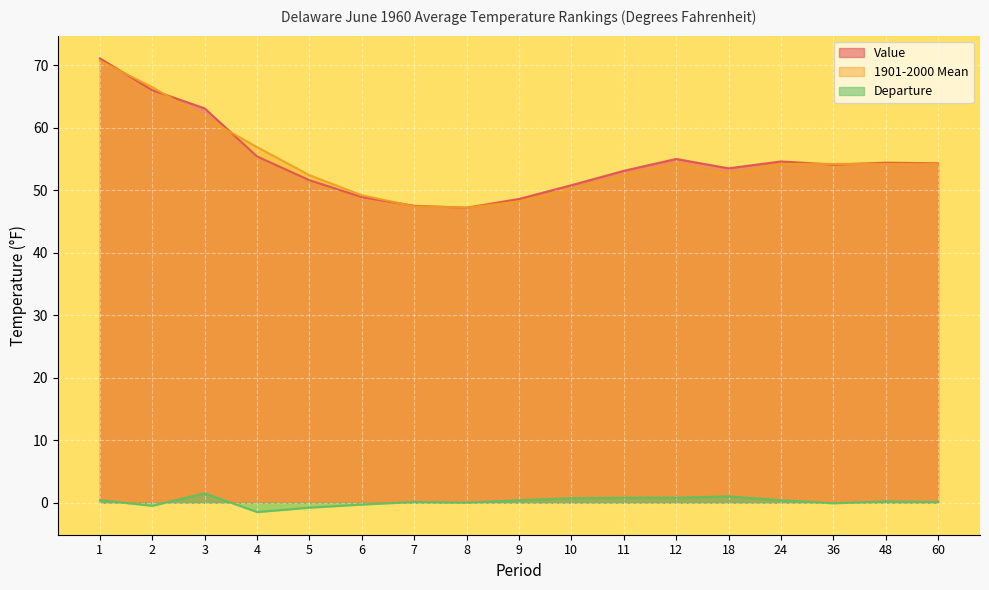

What is the average value of the Value series?

54.7